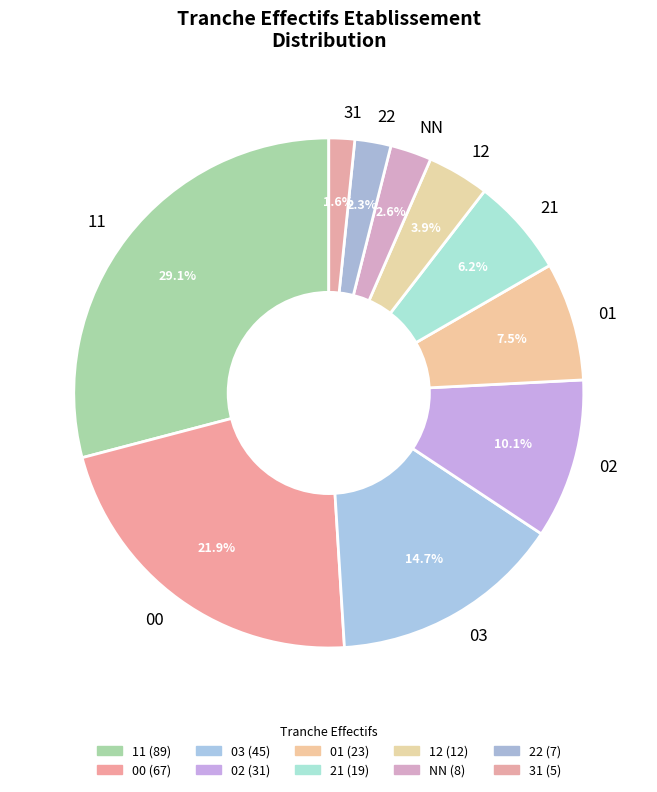

What is the smallest slice in the pie chart?

31